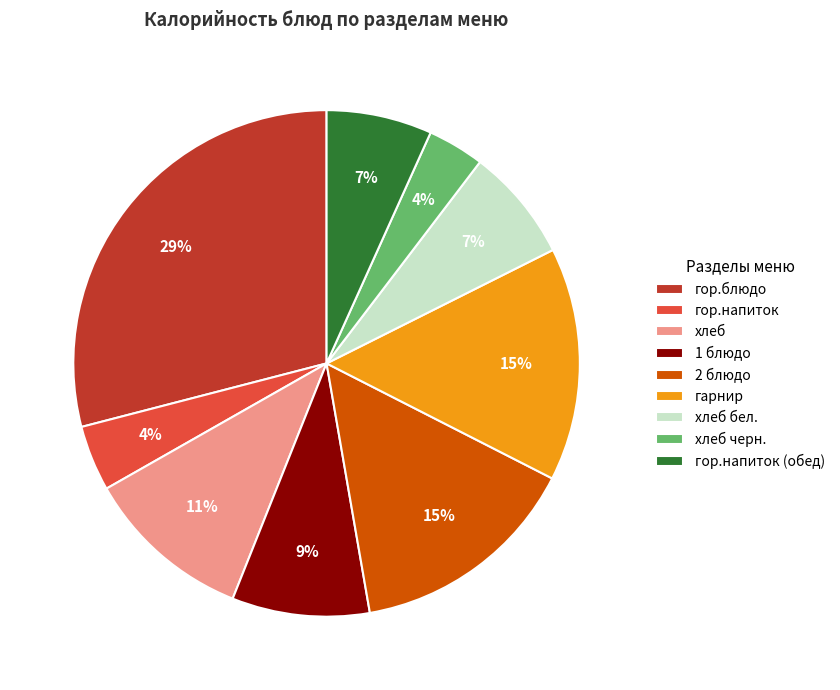

To the nearest percent, what is the average slice percentage?

11%